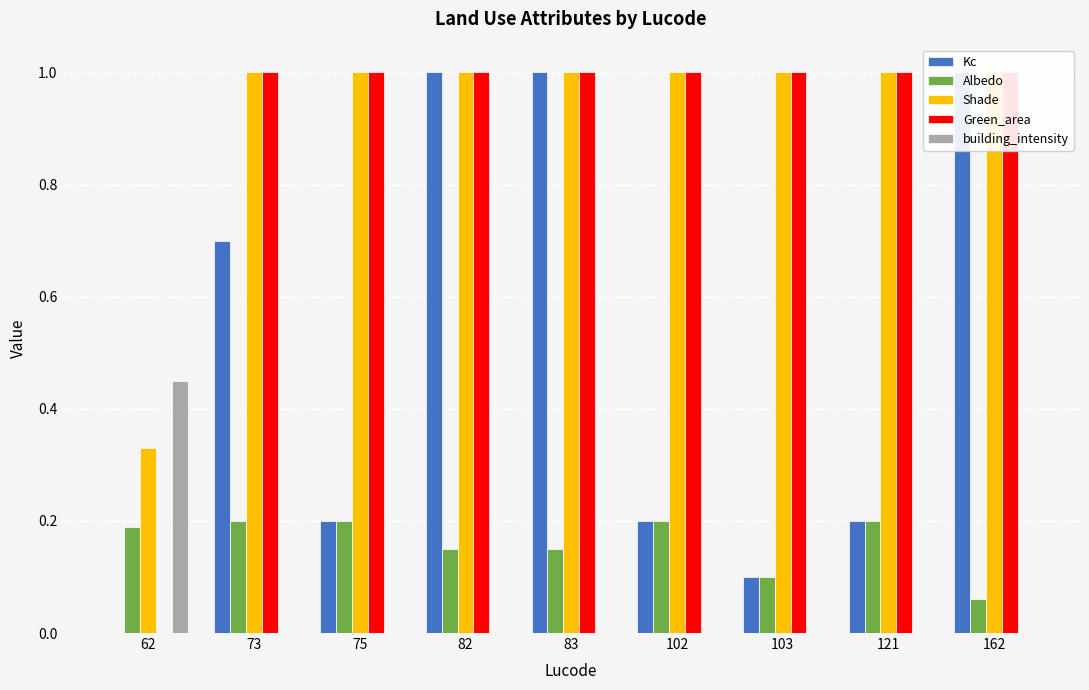

At which category is the sum across all series the highest?

82